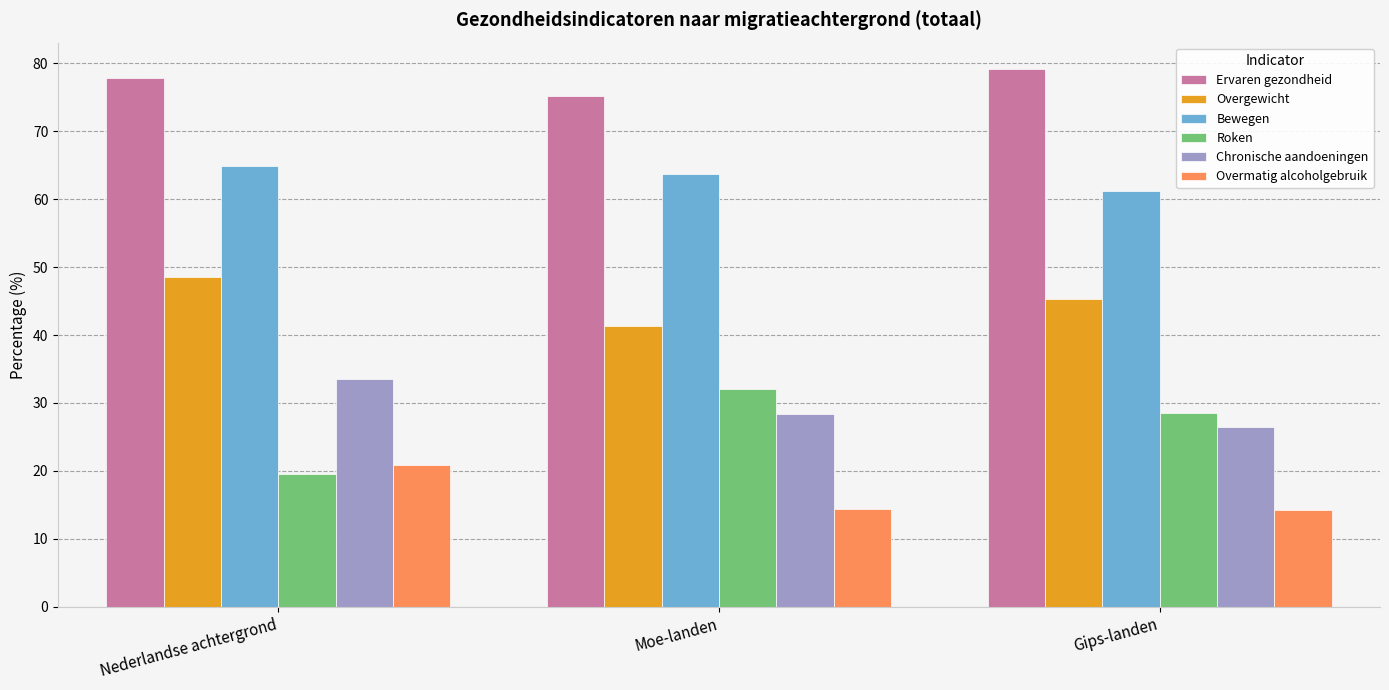

Are the bars horizontal?

No